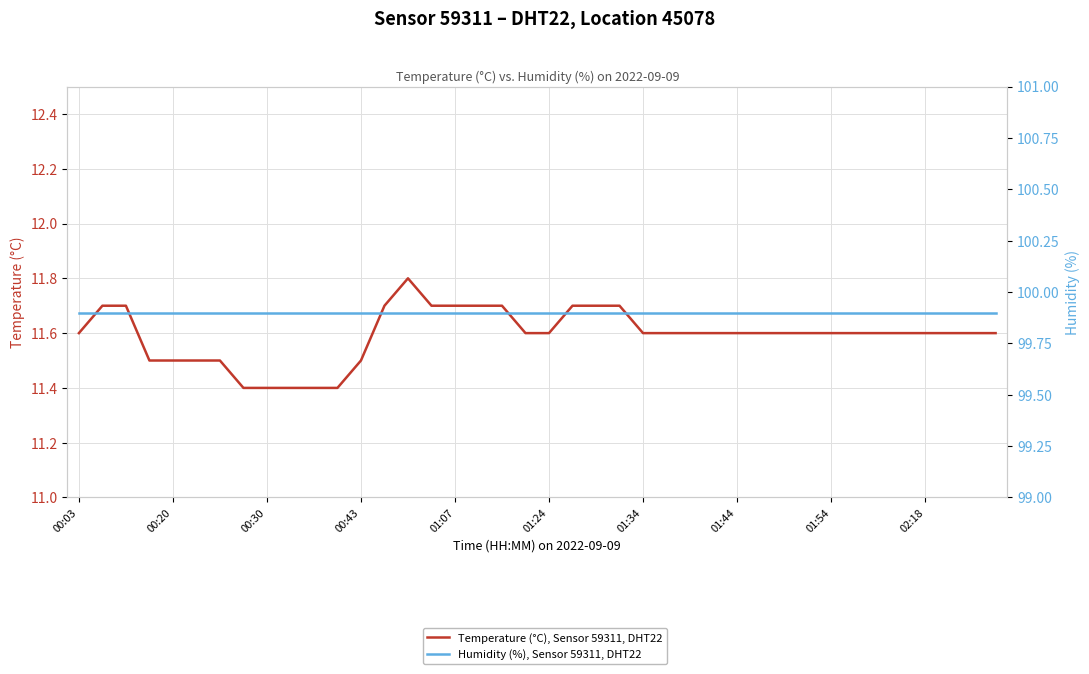

What is the value of the Temperature (°C), Sensor 59311, DHT22 point at the 11th from the left?

11.4